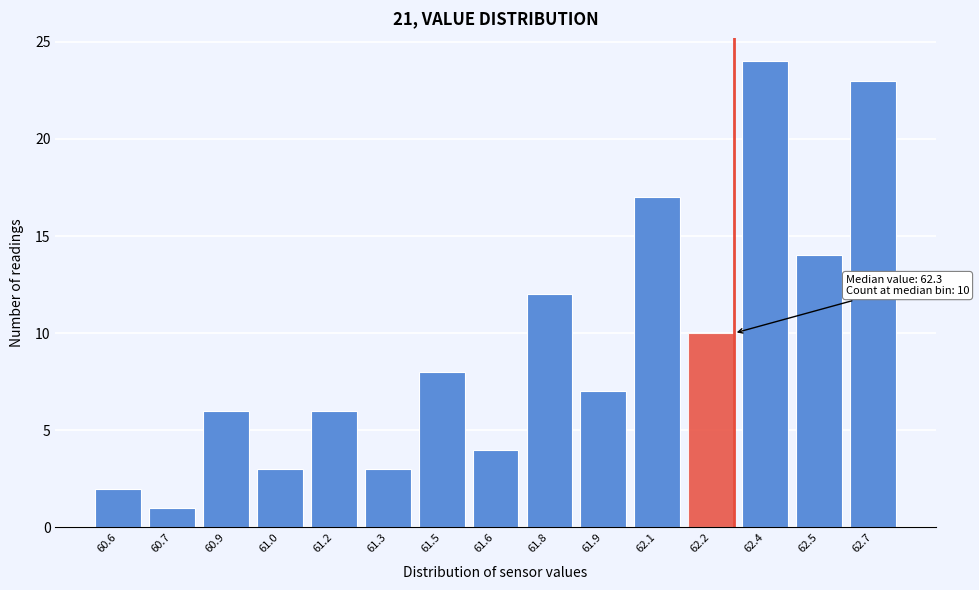

Reading left to right, what are all the values shown in this chart?

2	1	6	3	6	3	8	4	12	7	17	10	24	14	23